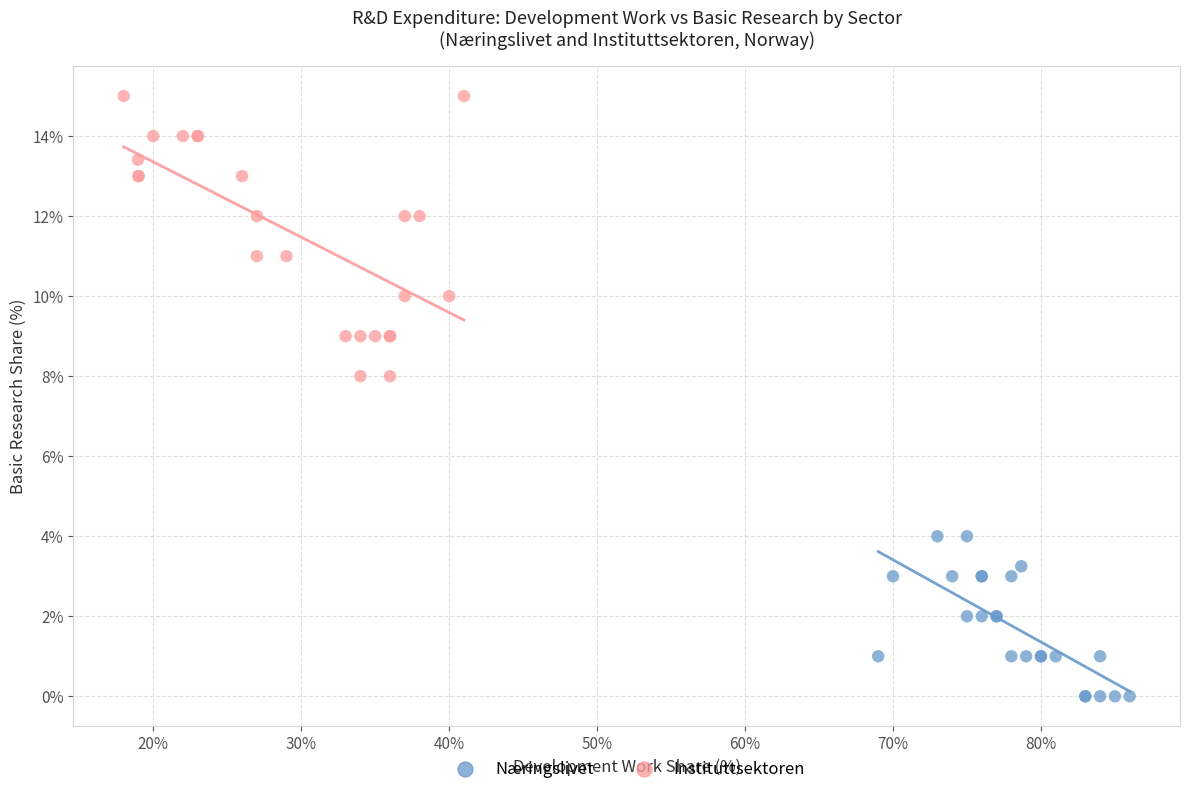

What are all the series names shown in the legend?

Næringslivet, Instituttsektoren